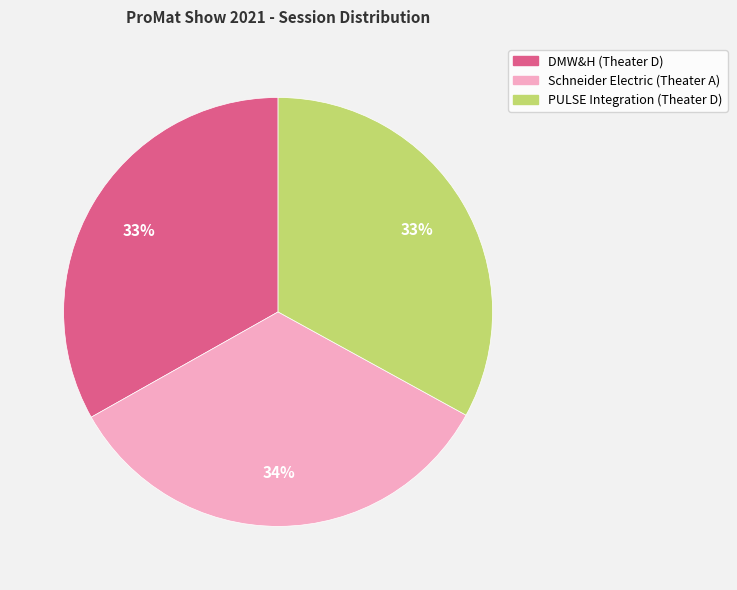

True or false: PULSE Integration (Theater D) accounts for 33% of the total.

True